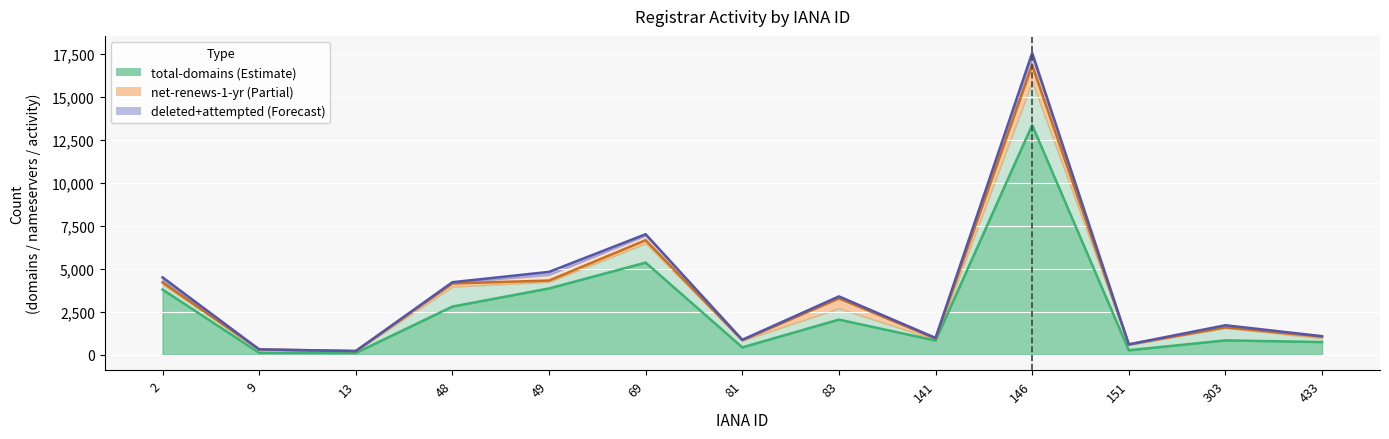

Reading right to left, what are all the values shown in this chart?

total-domains: 737	835	261	13367	825	2044	428	5361	3857	2803	103	114	3792
total-nameservers: 222	725	313	2524	56	657	400	1120	386	1162	108	188	309
net-adds-1-yr: 13	71	5	431	22	31	8	267	344	26	0	7	104
net-renews-1-yr: 91	33	23	965	63	579	18	186	74	186	4	2	110
deleted-domains-nograce: 13	39	1	224	9	79	15	34	116	39	0	1	174
attempted-adds: 3	12	1	50	3	4	1	45	43	5	0	0	10